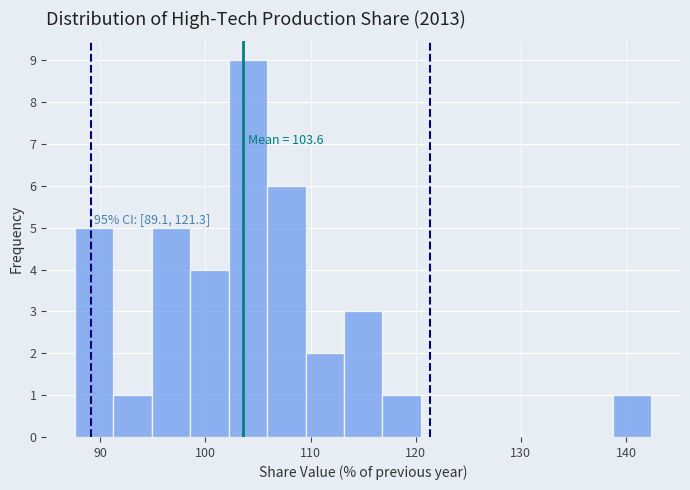

Around what value on the x-axis is the tallest bar? Give the approximate position of its centre, as read against the axis.

104